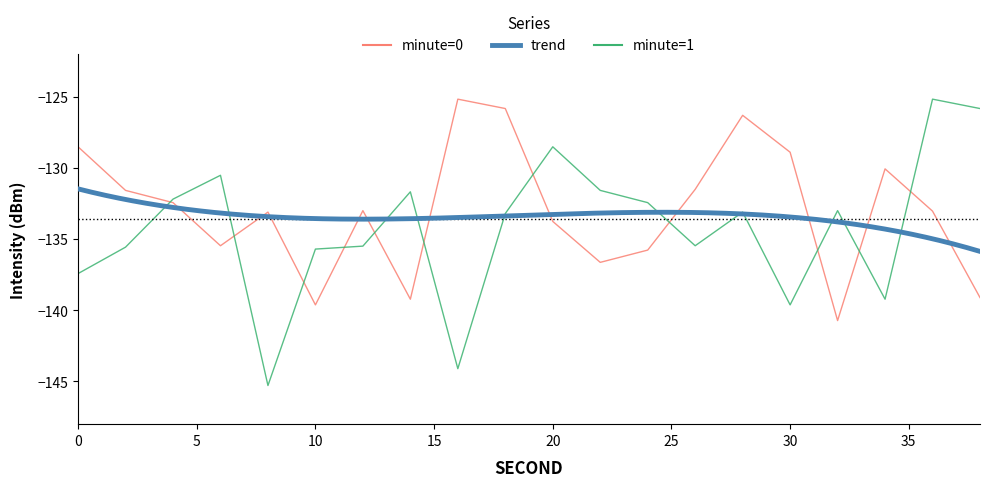

Which series has the largest range (max minus min)?

minute_1